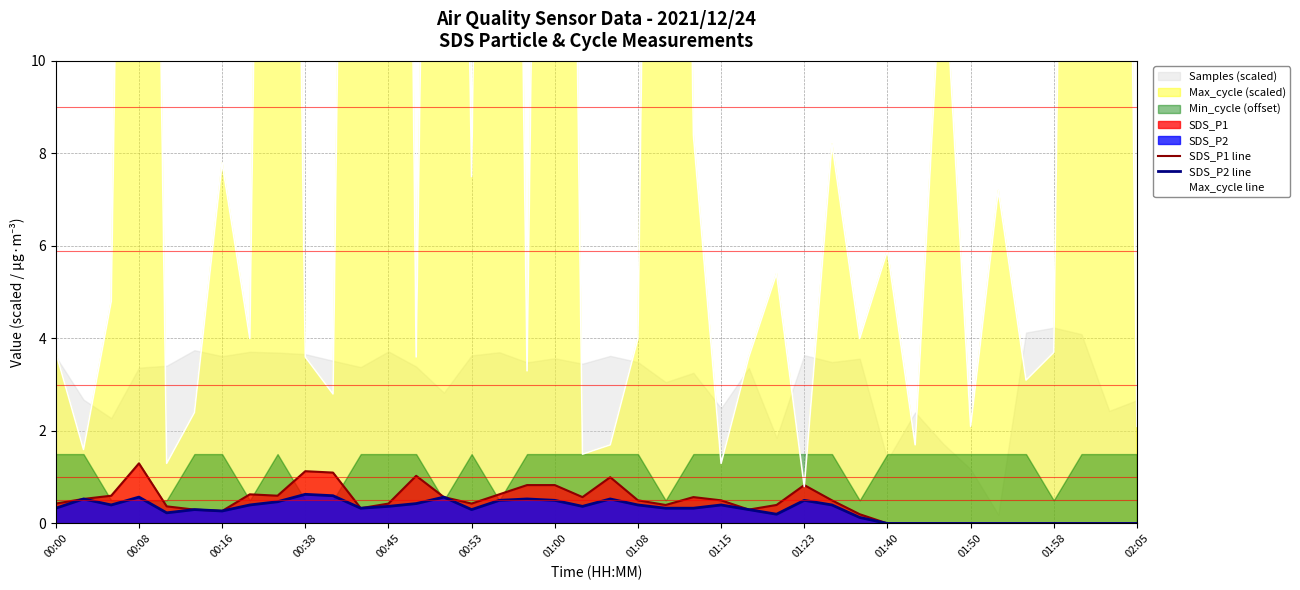

True or false: Max_cycle line and SDS_P2 line cross at least once.

False